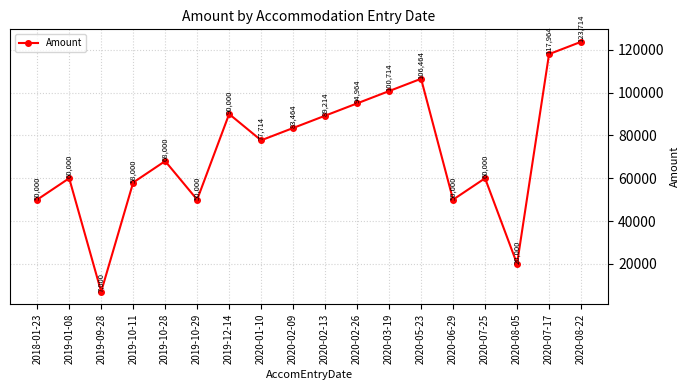

What is the approximate value at 2019-09-28?

7000.0